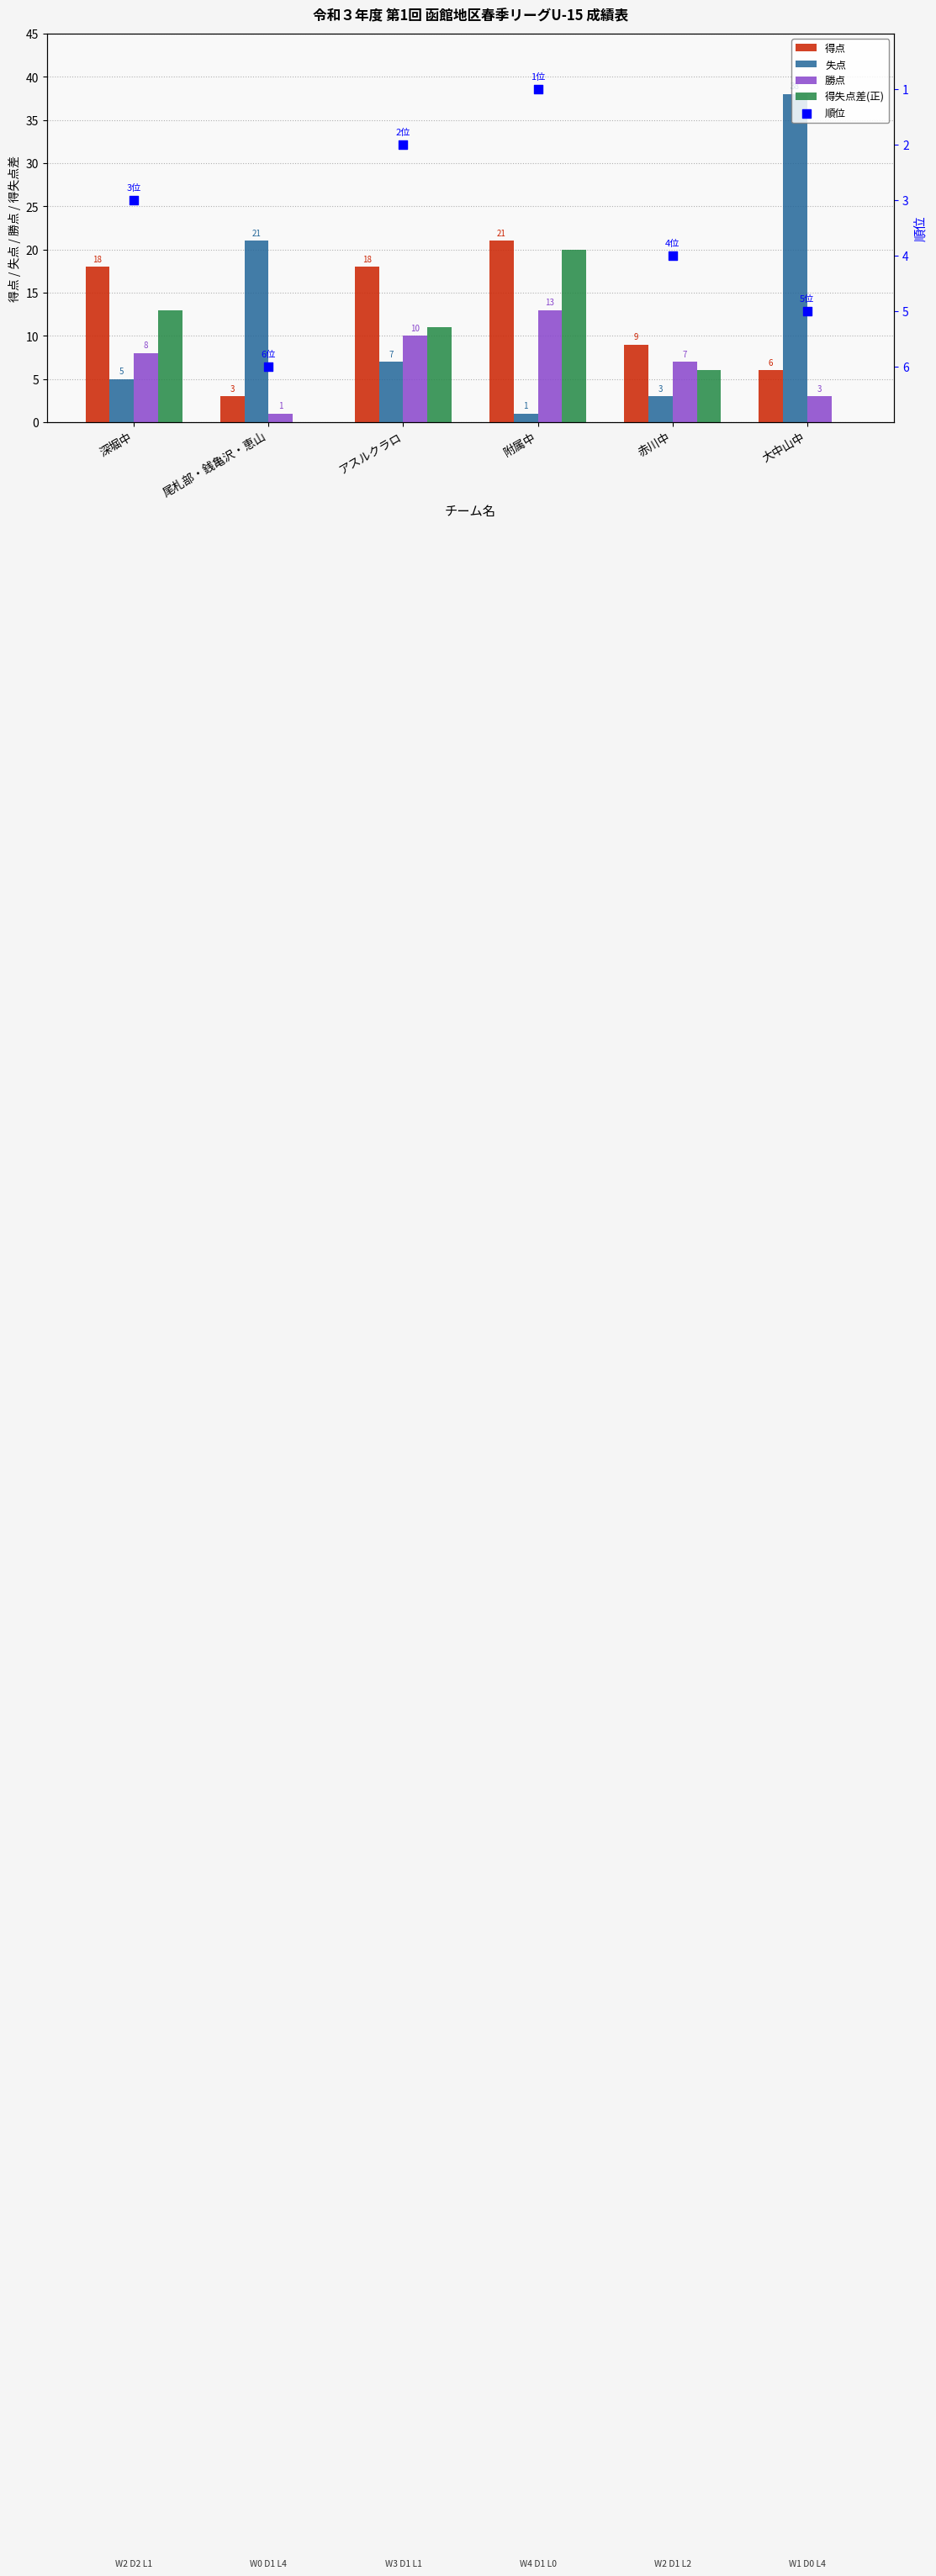

Is the value of 順位 at 赤川中 greater than the value of 得点 at アスルクラロ?

No